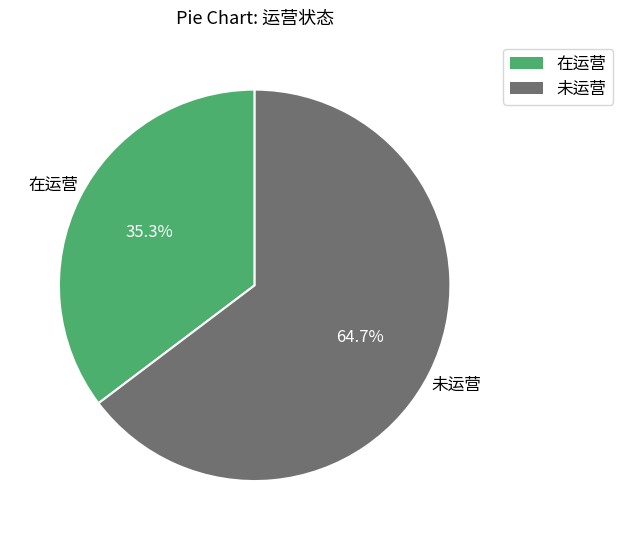

What percentage is the 未运营 slice, to the nearest percent?

65%